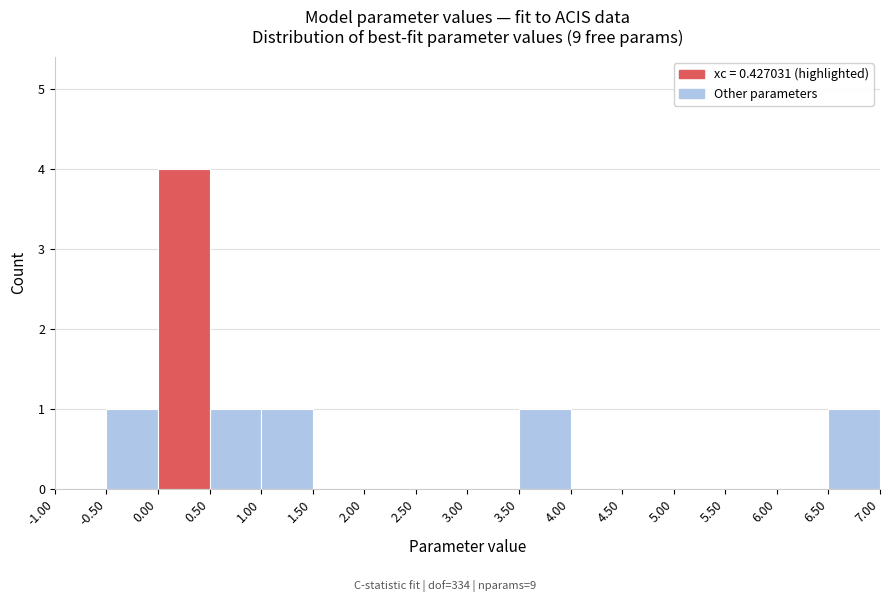

Reading left to right, list every bar in this chart as the range it spans on the x-axis followed by its height. The values are not printed on the chart, so give them approximately, as read against the axis.

-1.00 to -0.50: 0
-0.50 to 0.00: 1
0.00 to 0.50: 4
0.50 to 1.00: 1
1.00 to 1.50: 1
1.50 to 2.00: 0
2.00 to 2.50: 0
2.50 to 3.00: 0
3.00 to 3.50: 0
3.50 to 4.00: 1
4.00 to 4.50: 0
4.50 to 5.00: 0
5.00 to 5.50: 0
5.50 to 6.00: 0
6.00 to 6.50: 0
6.50 to 7.00: 1